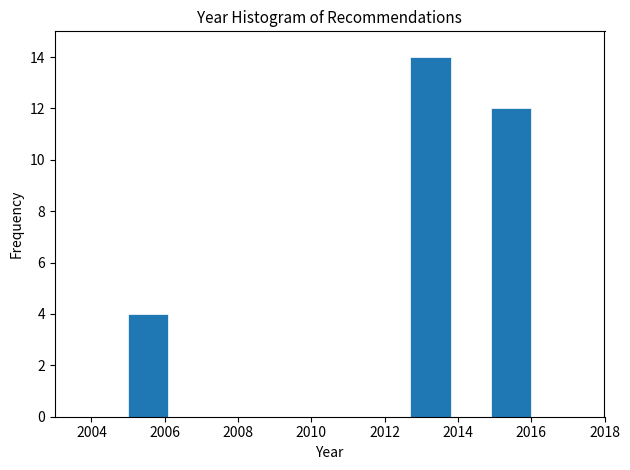

Reading left to right, list every bar in this chart as the range it spans on the x-axis followed by its height. Neither the bar edges nor the heights are printed on the chart, so give them approximately, as read against the axes.

2005.0 to 2006.1: 4
2006.1 to 2007.2: 0
2007.2 to 2008.3: 0
2008.3 to 2009.4: 0
2009.4 to 2010.5: 0
2010.5 to 2011.6: 0
2011.6 to 2012.7: 0
2012.7 to 2013.8: 14
2013.8 to 2014.9: 0
2014.9 to 2016.0: 12